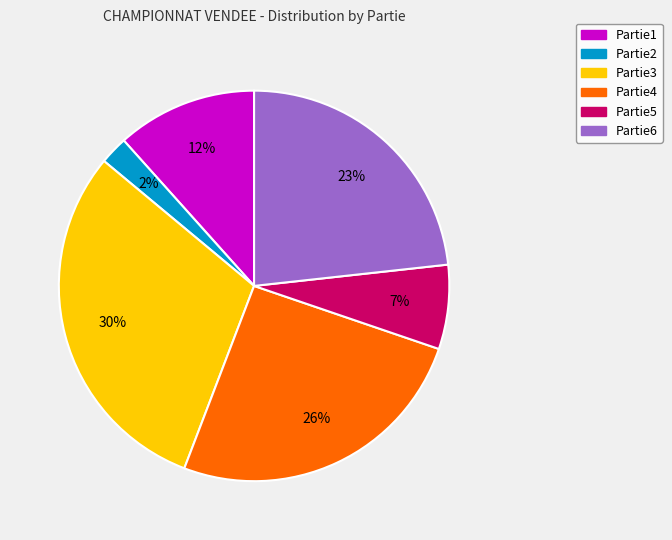

Is it true that Partie4 is 26% of the pie?

True